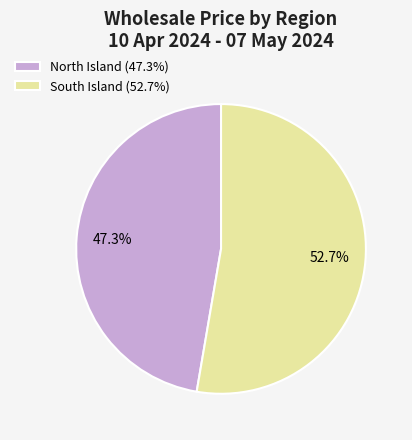

Between North Island (47.3%) and South Island (52.7%), which is larger?

South Island (52.7%)